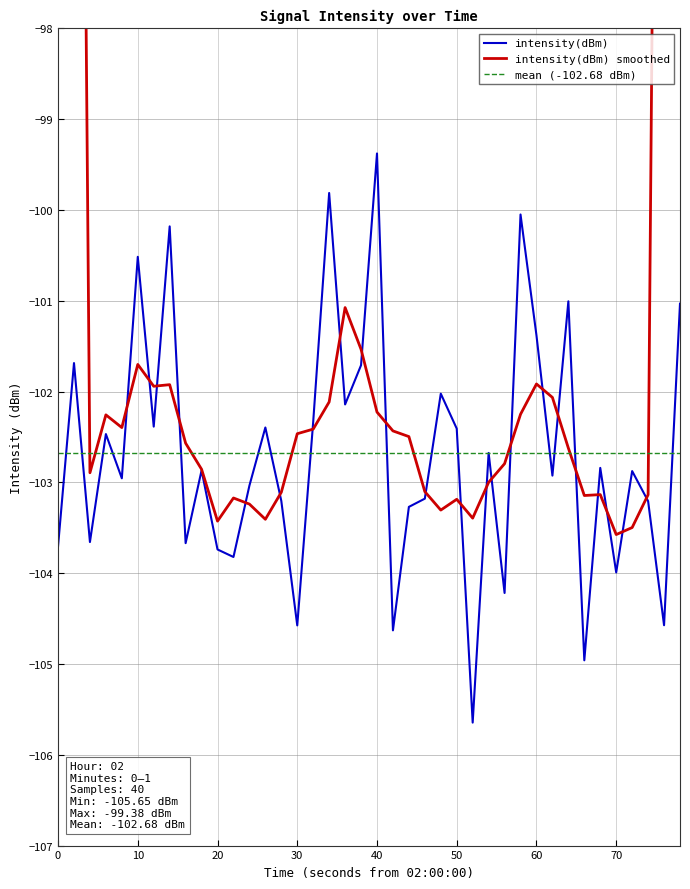

What is the highest value of the intensity(dBm) series?

-99.4